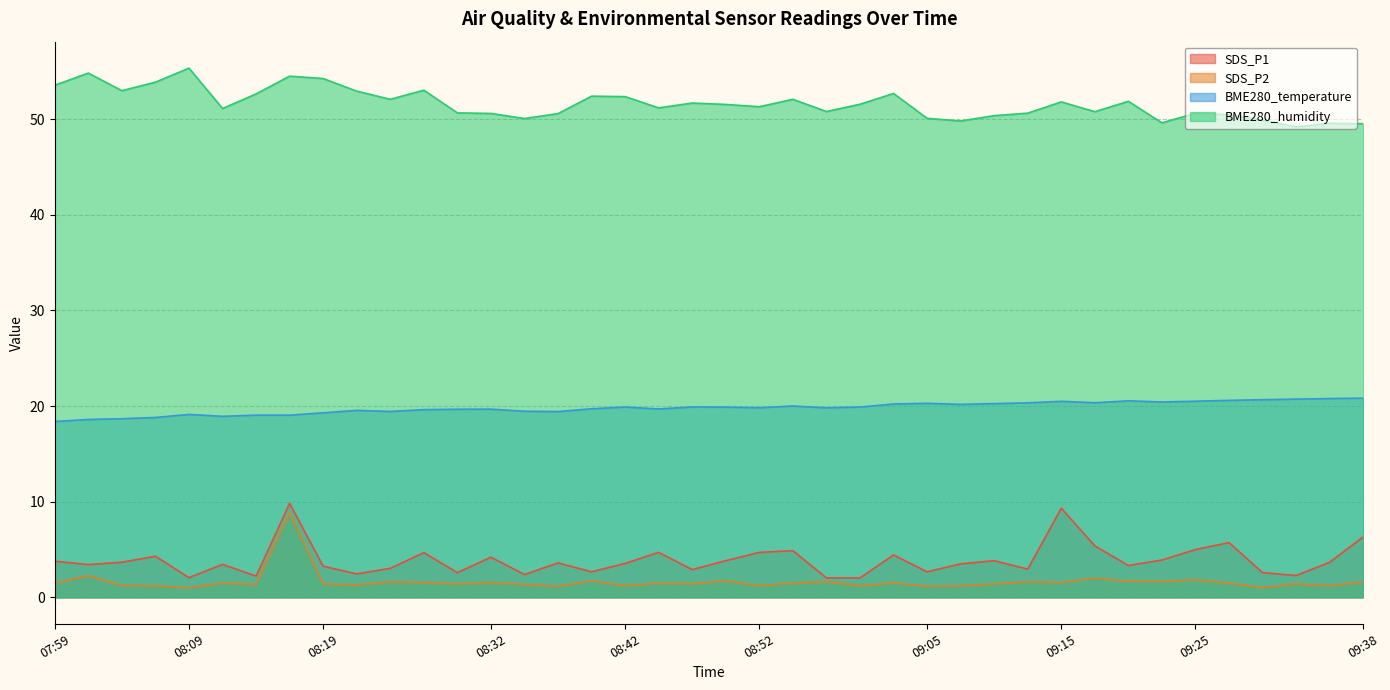

True or false: BME280_temperature and SDS_P1 intersect in this chart.

False